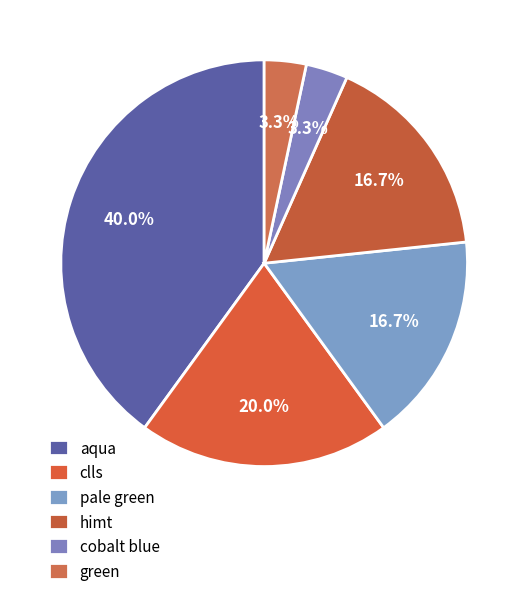

To the nearest percent, what percentage of the pie is green?

3%